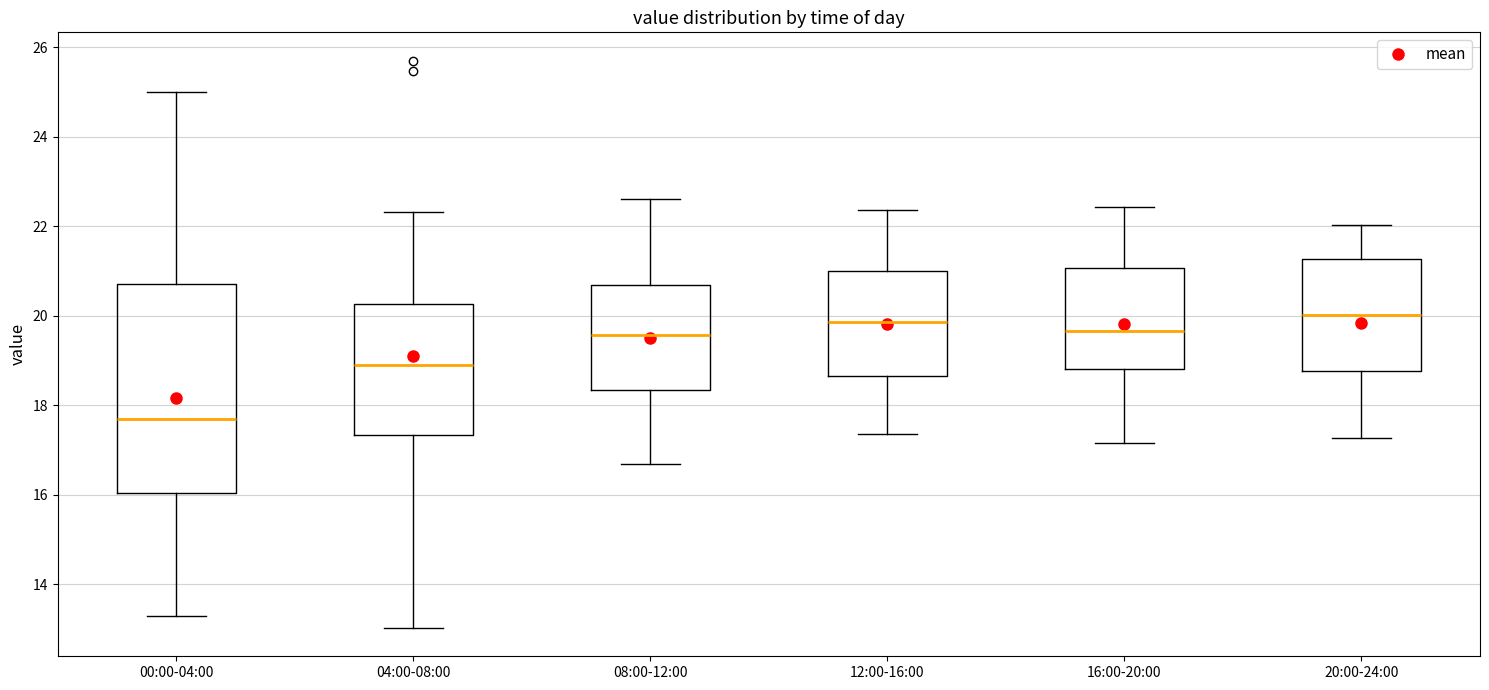

Where is the upper edge of the box for 04:00-08:00 on the y-axis? The values are not printed on the chart, so give them approximately, as read against the axis.

20.2